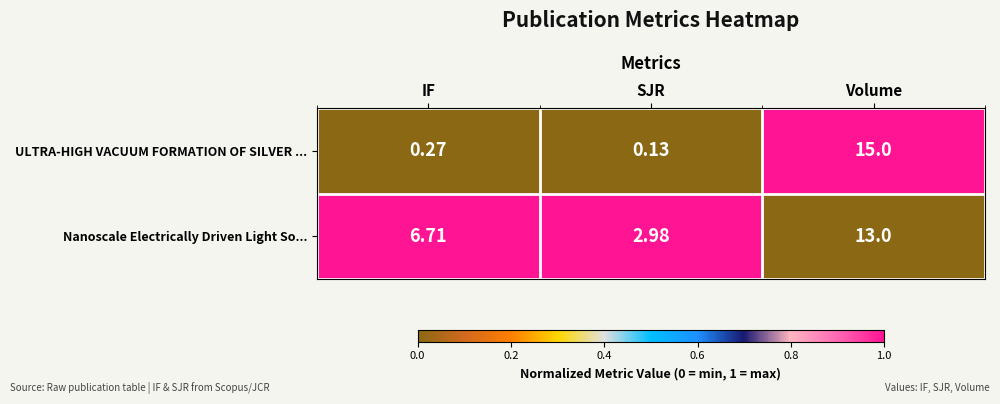

Which series changed the most between SJR and Volume?

ULTRA-HIGH VACUUM FORMATION OF SILVER ...